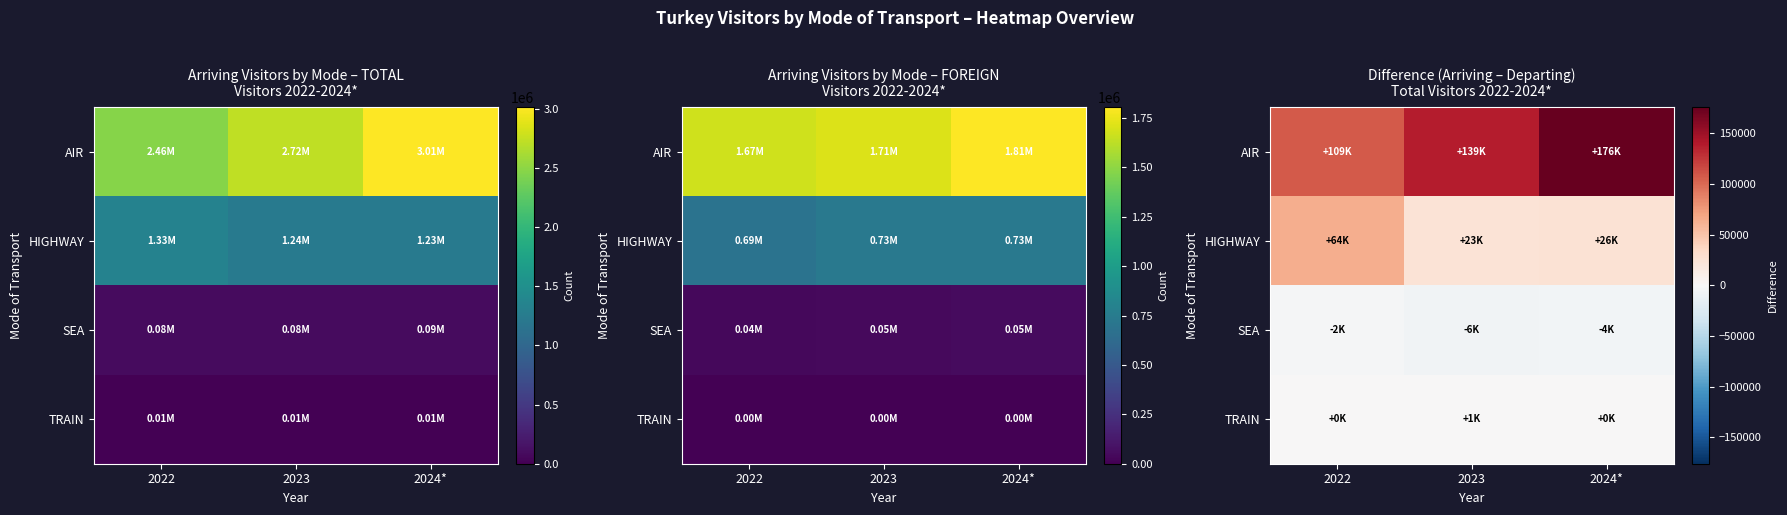

What is the average value of the HIGHWAY series?

37863